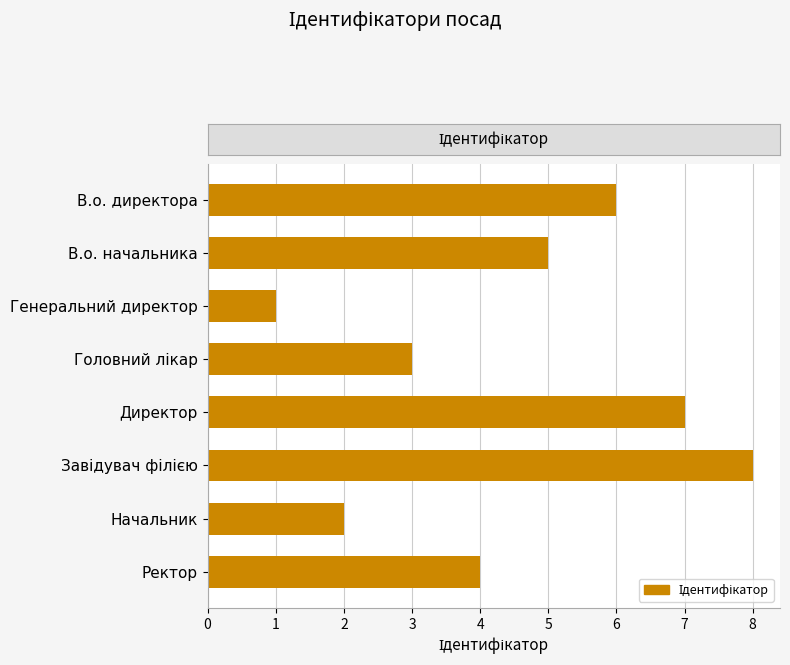

How many bars are there in total?

8